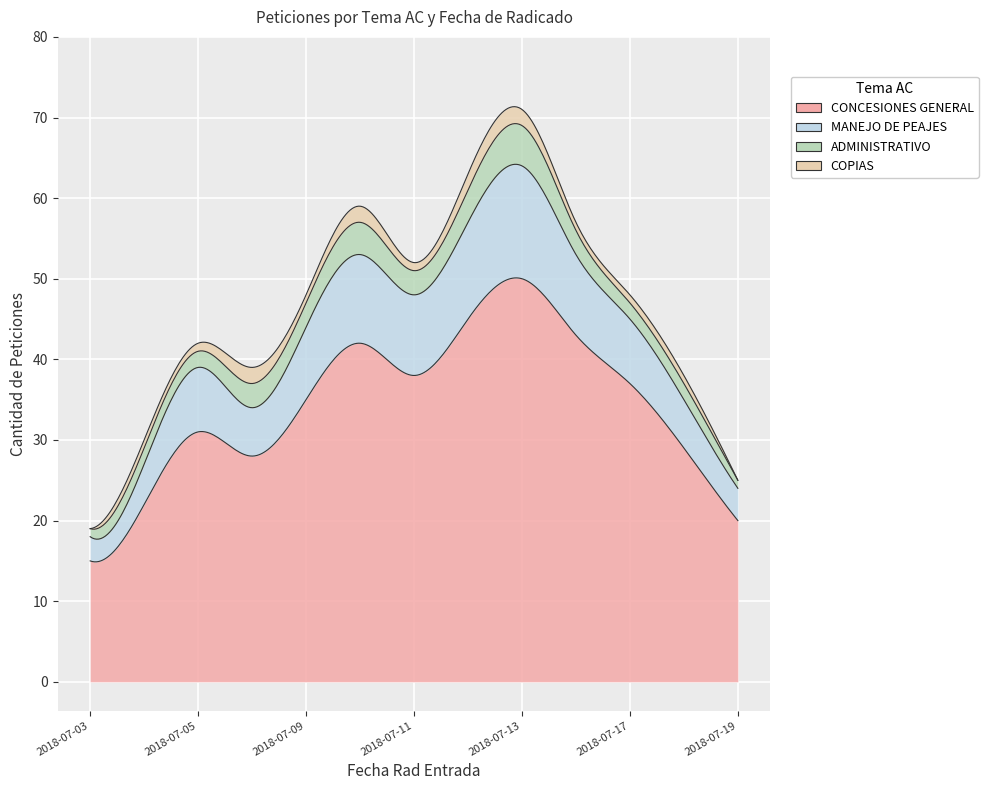

Where is ADMINISTRATIVO nearest to the value 3?

2018-07-06